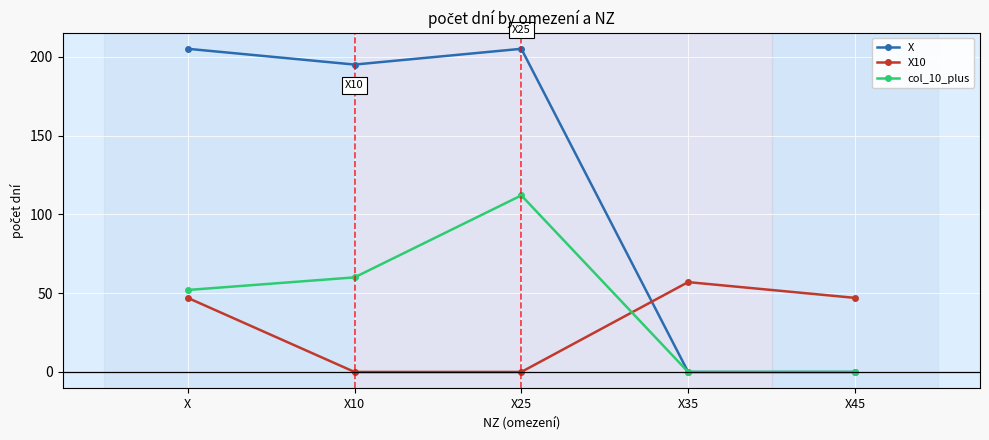

Is it true that col_10_plus equals -62 at X45?

False